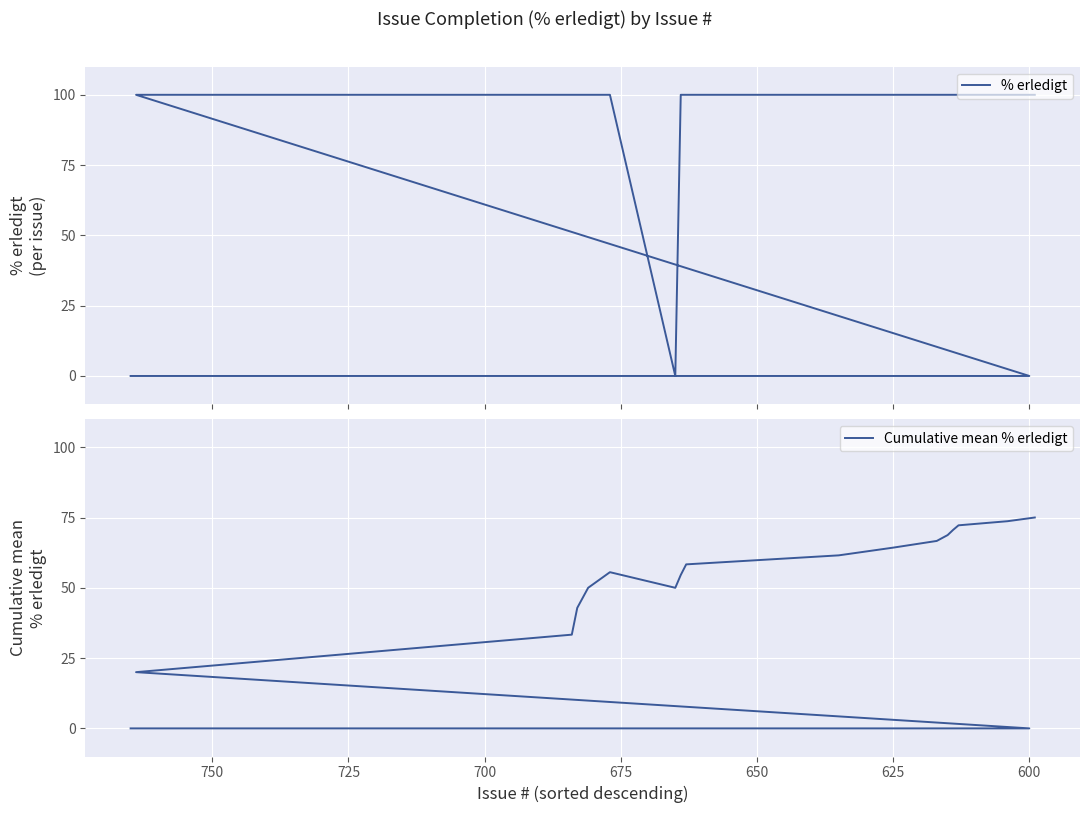

Reading right to left, transcribe all the data shown in this chart.

% erledigt: 100.0	100.0	100.0	100.0	100.0	100.0	100.0	100.0	100.0	100.0	0.0	100.0	100.0	100.0	100.0	100.0	0.0	0.0	0.0	0.0
Cumulative mean % erledigt: 75.0	73.7	72.2	70.6	68.8	66.7	64.3	61.5	58.3	54.5	50.0	55.6	50.0	42.9	33.3	20.0	0.0	0.0	0.0	0.0